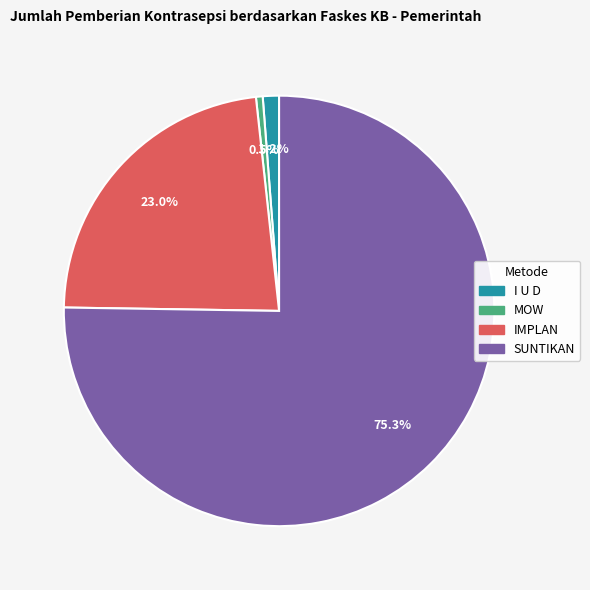

Does any single category account for the majority?

Yes